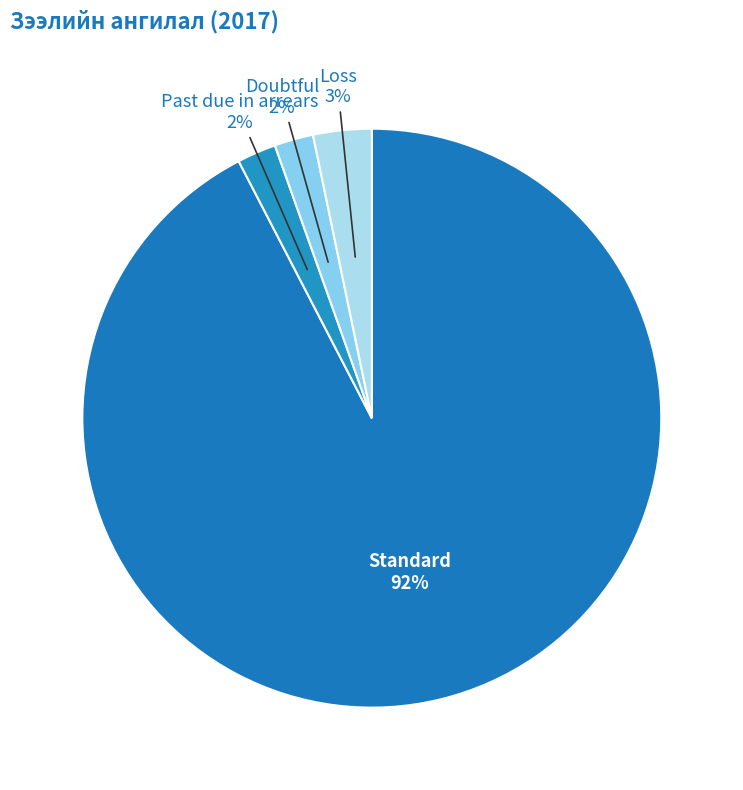

Count the number of slices in the pie.

4